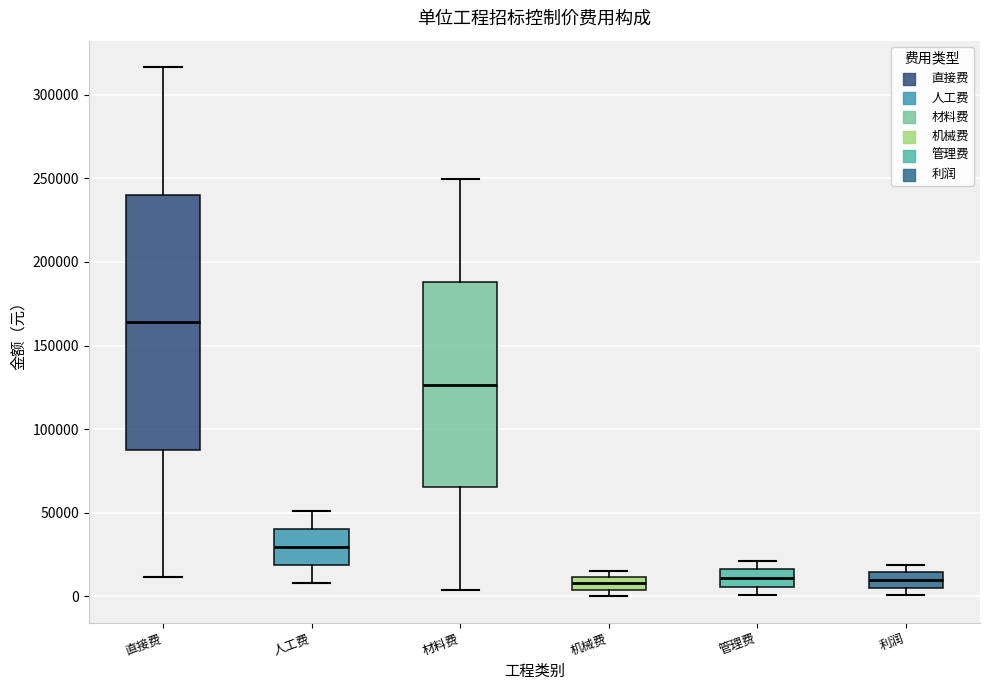

Where does the upper whisker of the box for 材料费 end on the y-axis? The values are not printed on the chart, so give them approximately, as read against the axis.

250000